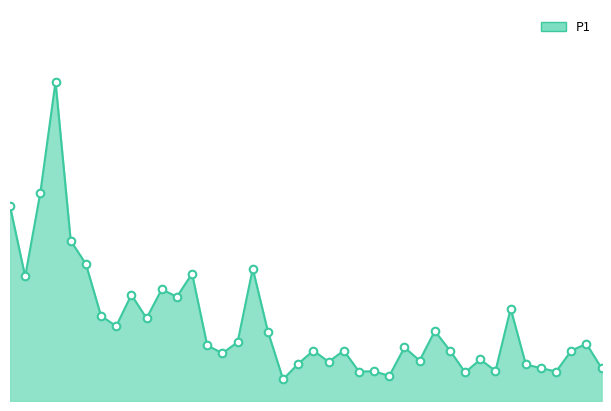

Is this an area chart (filled region under the line)?

Yes